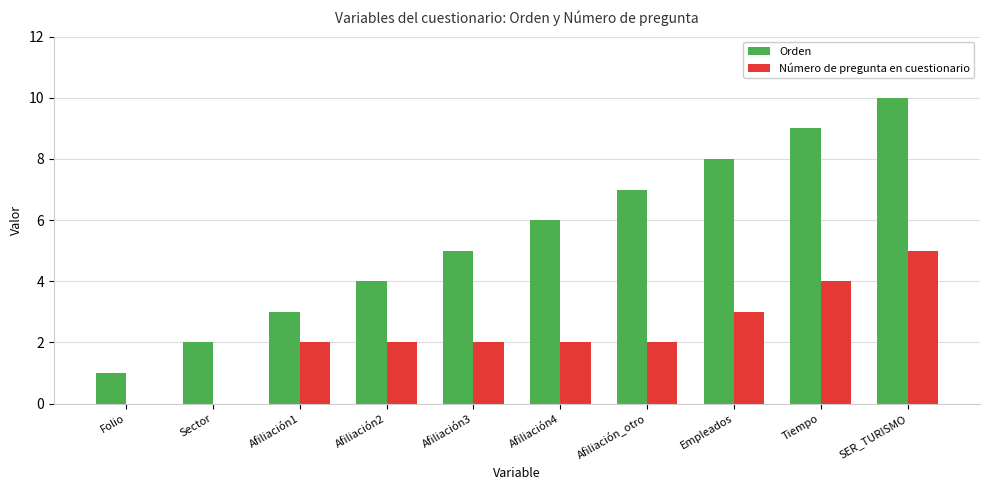

Which series changed the most between Afiliación2 and Empleados?

Orden